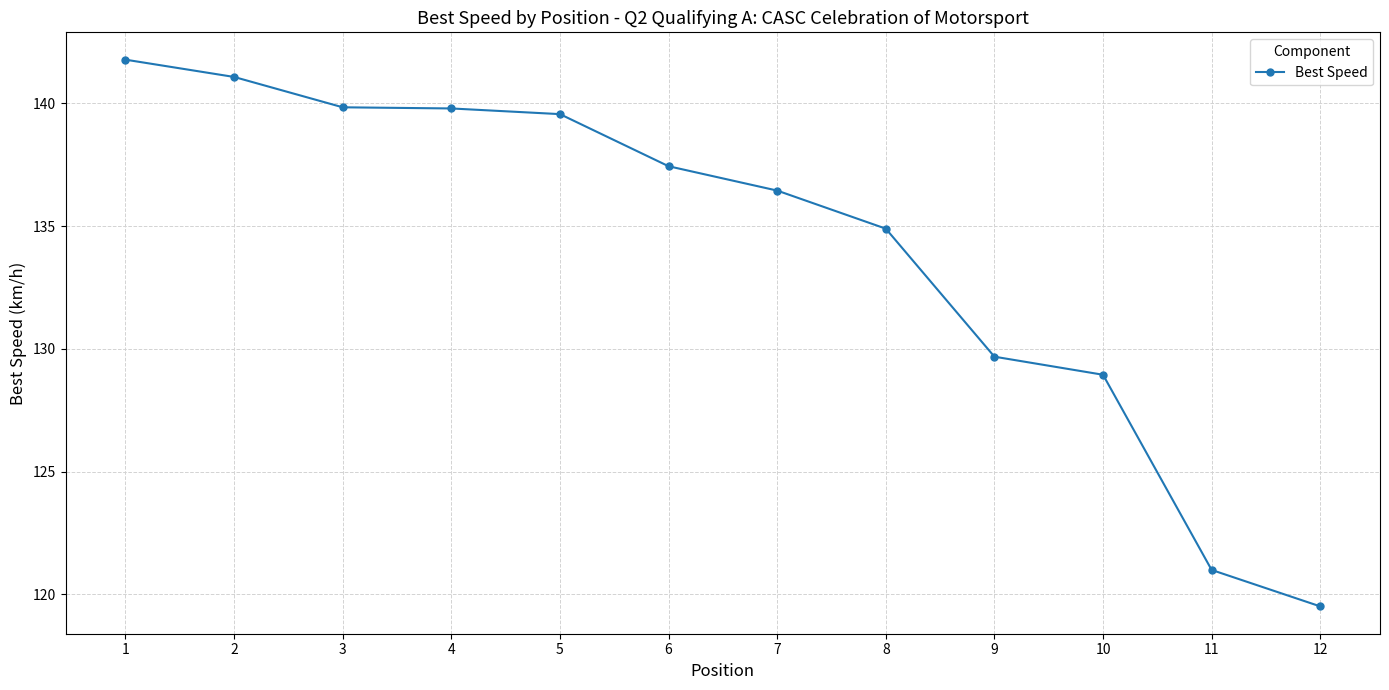

Count the number of data series in this chart.

1